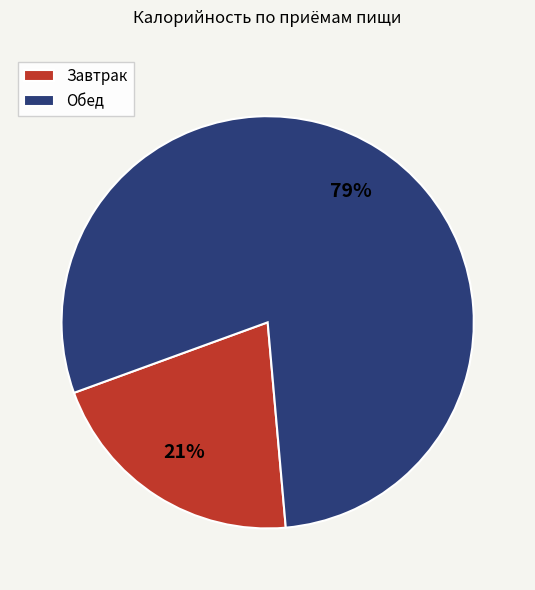

Is Завтрак the majority of the pie?

No